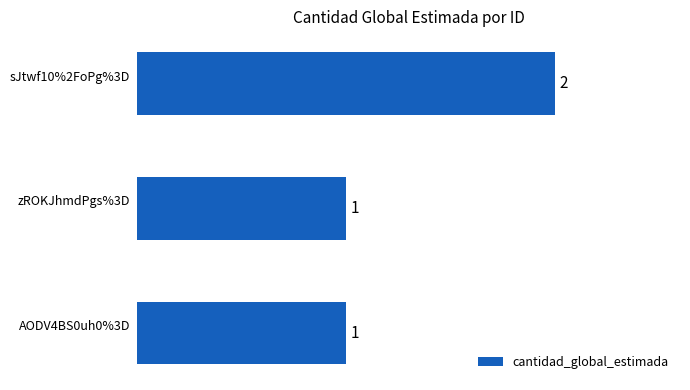

How many categories are shown in the chart?

3